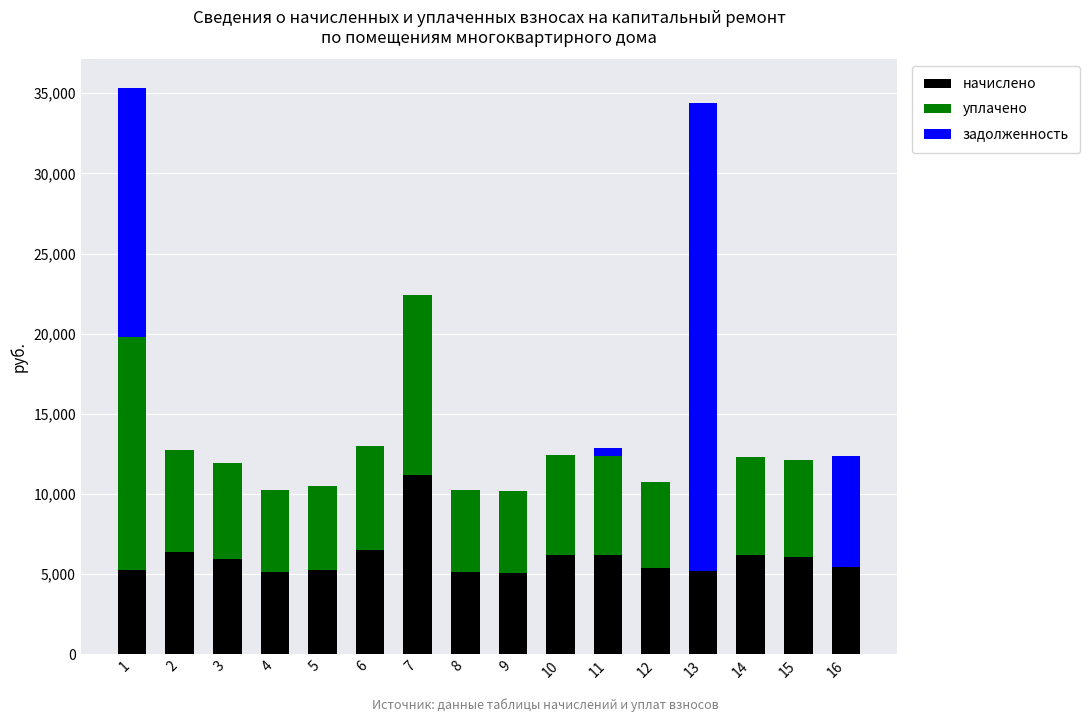

What is the maximum value for начислено?

11197.4